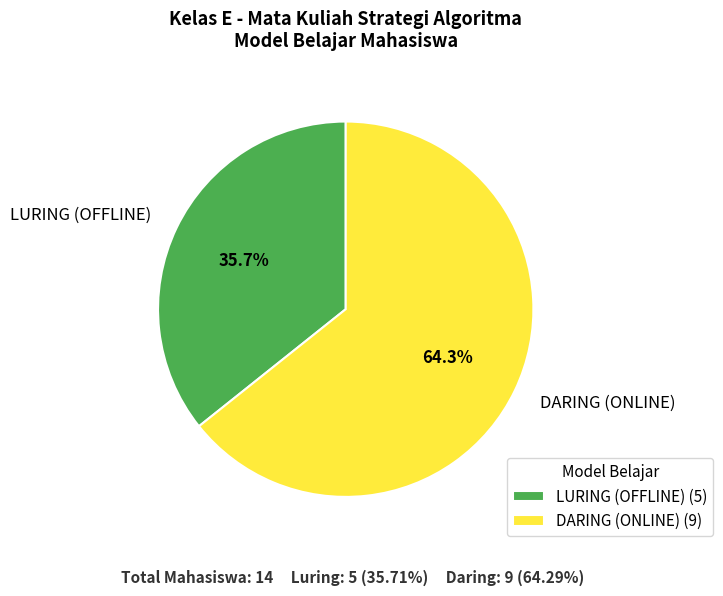

Which category accounts for the majority?

DARING (ONLINE)